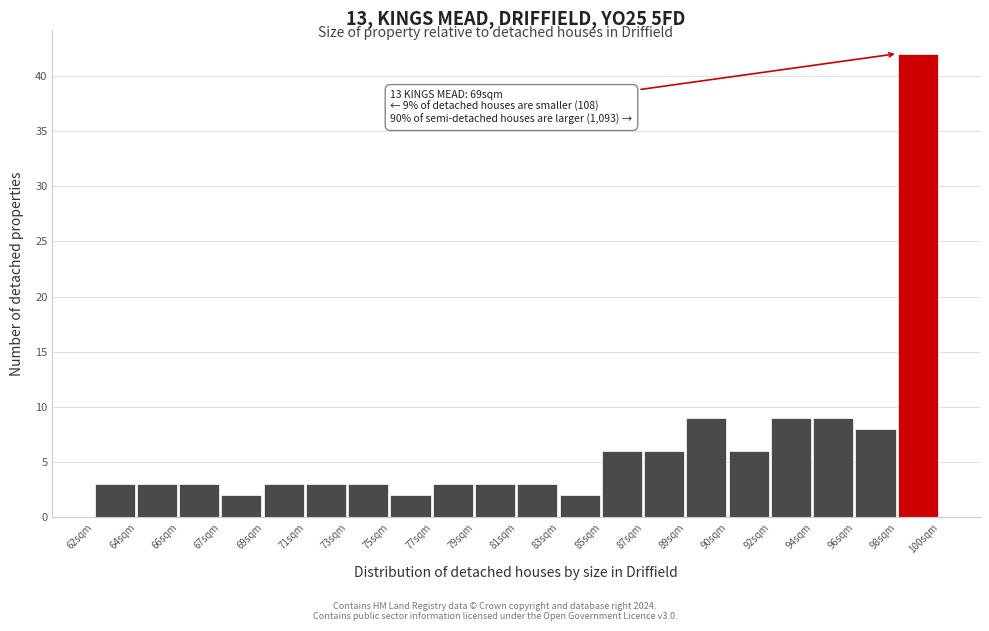

Reading left to right, extract all data points from this chart.

62sqm=3	64sqm=3	66sqm=3	67sqm=2	69sqm=3	71sqm=3	73sqm=3	75sqm=2	77sqm=3	79sqm=3	81sqm=3	83sqm=2	85sqm=6	87sqm=6	89sqm=9	90sqm=6	92sqm=9	94sqm=9	96sqm=8	98sqm=42